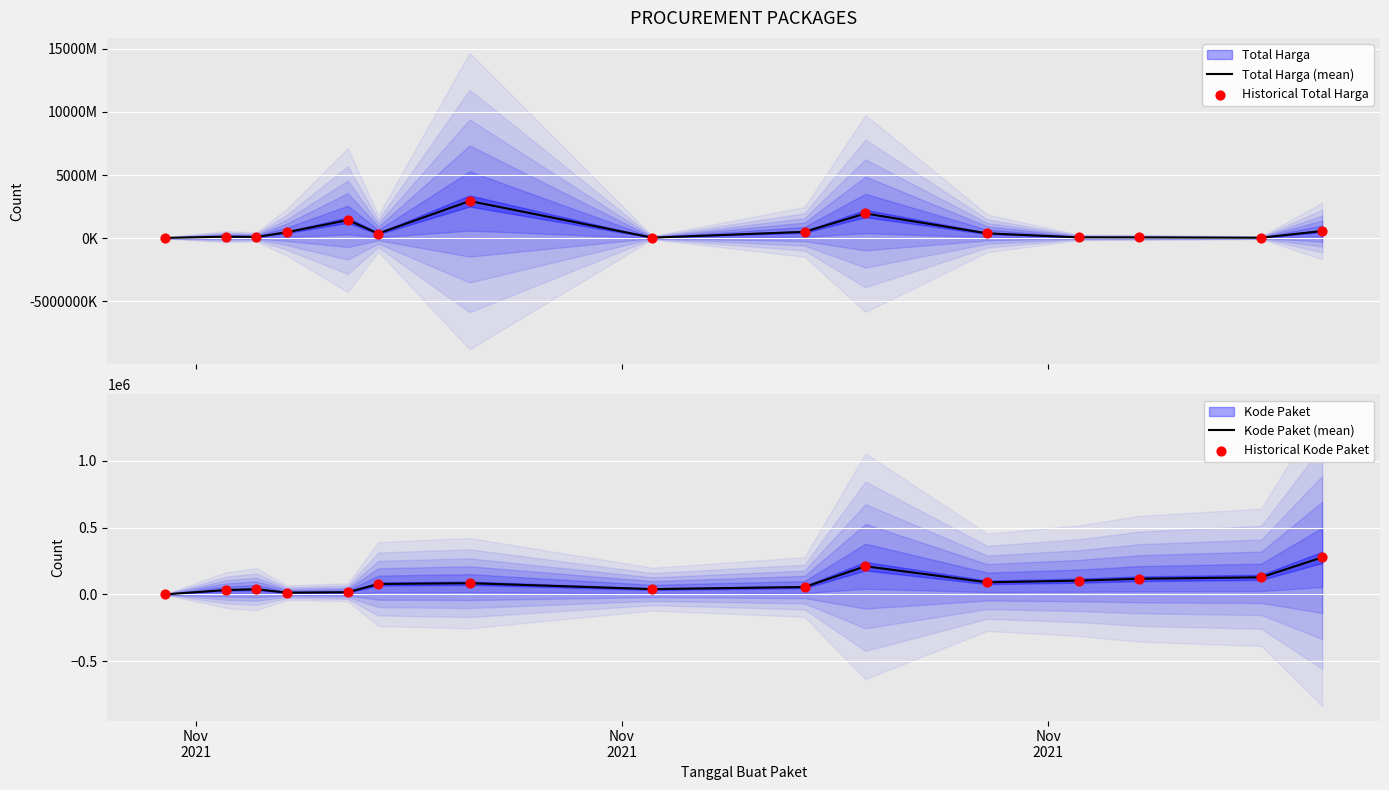

Is the value of Historical Total Harga at 9 greater than the value of Kode Paket (mean) at 6?

Yes